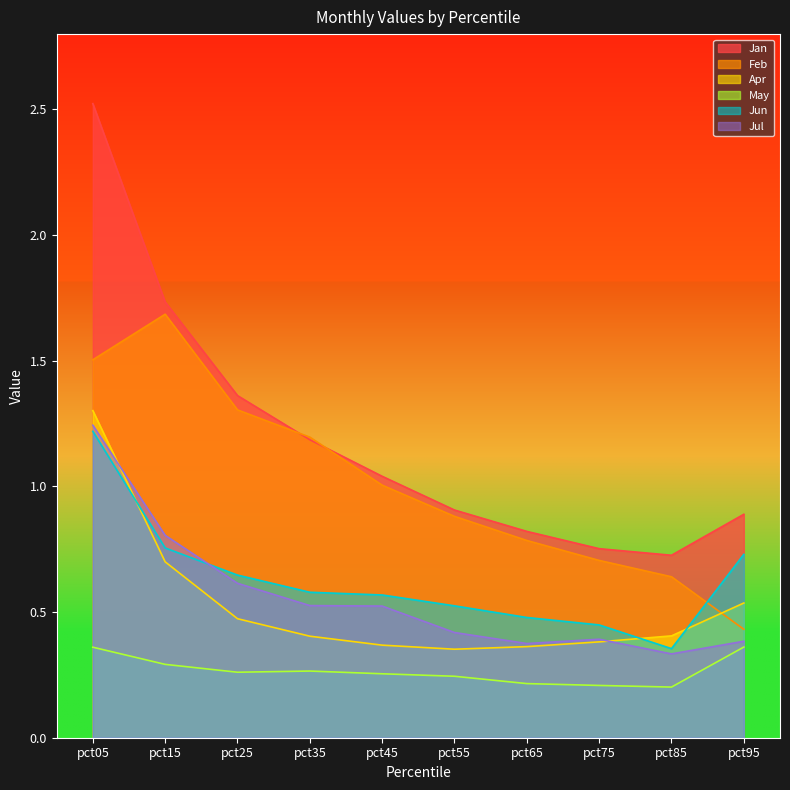

Is the value of Feb at pct15 greater than the value of Jun at pct65?

Yes